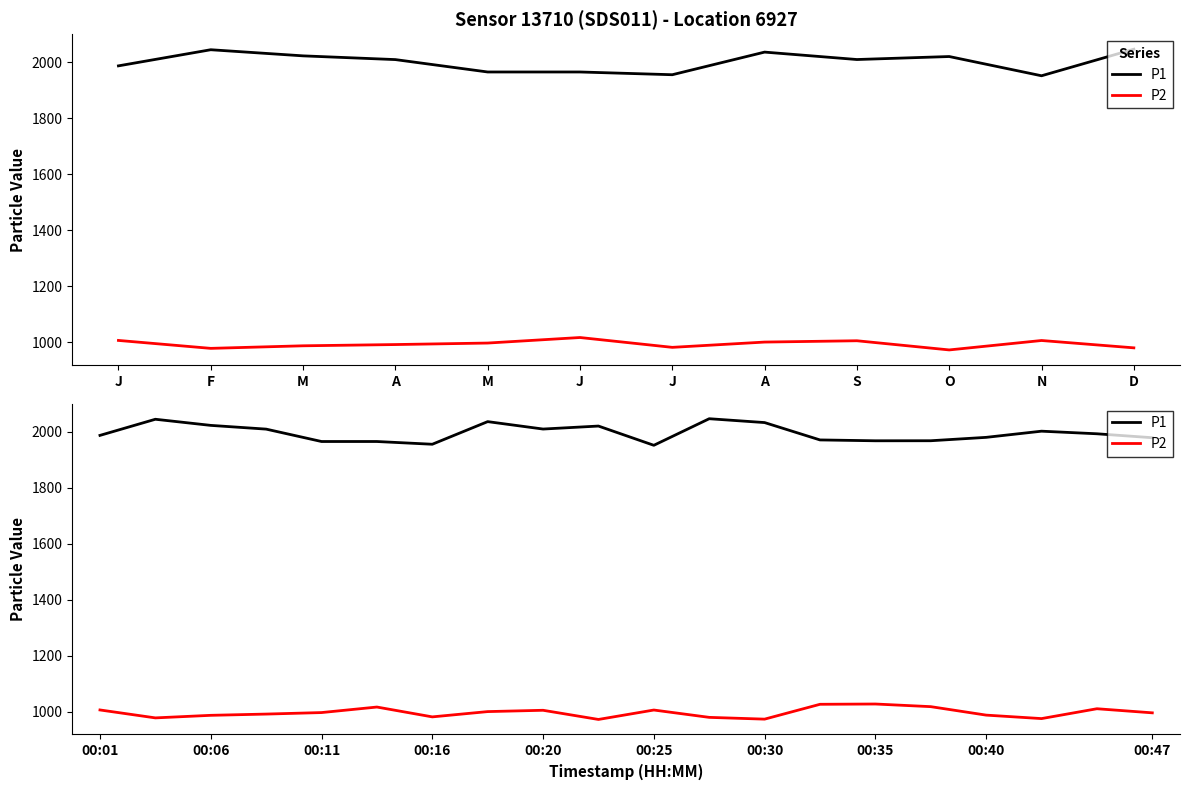

What is the spread (max minus min) of values at 17?

1026.6